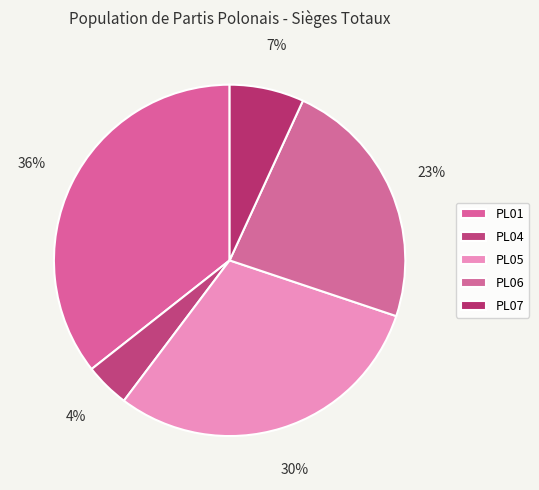

How many slices are in this pie chart?

5